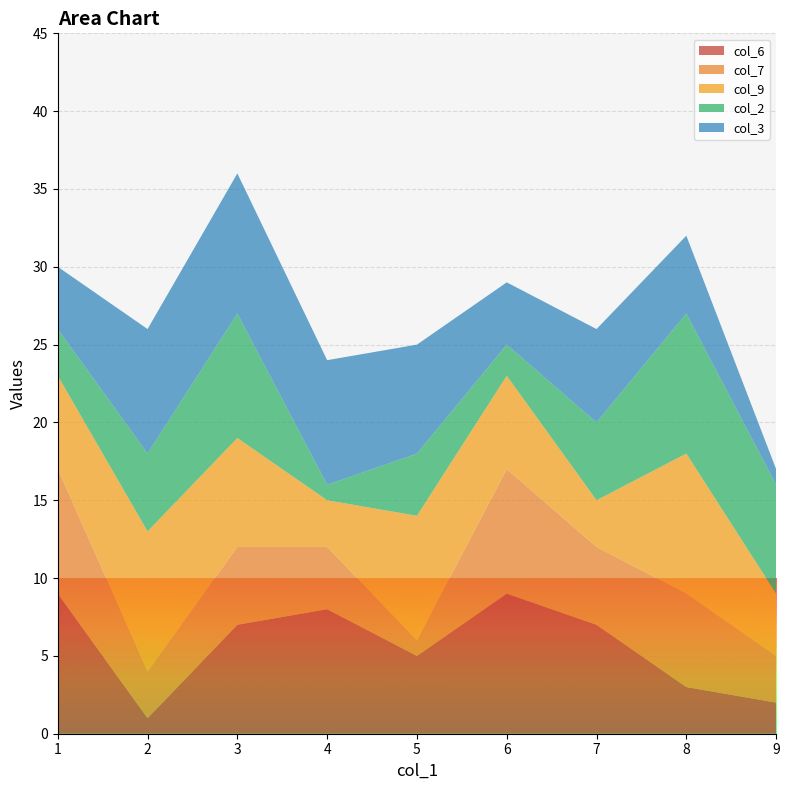

Reading left to right, transcribe all the data shown in this chart.

col_6: 1=9	2=1	3=7	4=8	5=5	6=9	7=7	8=3	9=2
col_7: 1=8	2=3	3=5	4=4	5=1	6=8	7=5	8=6	9=3
col_9: 1=6	2=9	3=7	4=3	5=8	6=6	7=3	8=9	9=4
col_2: 1=3	2=5	3=8	4=1	5=4	6=2	7=5	8=9	9=7
col_3: 1=4	2=8	3=9	4=8	5=7	6=4	7=6	8=5	9=1